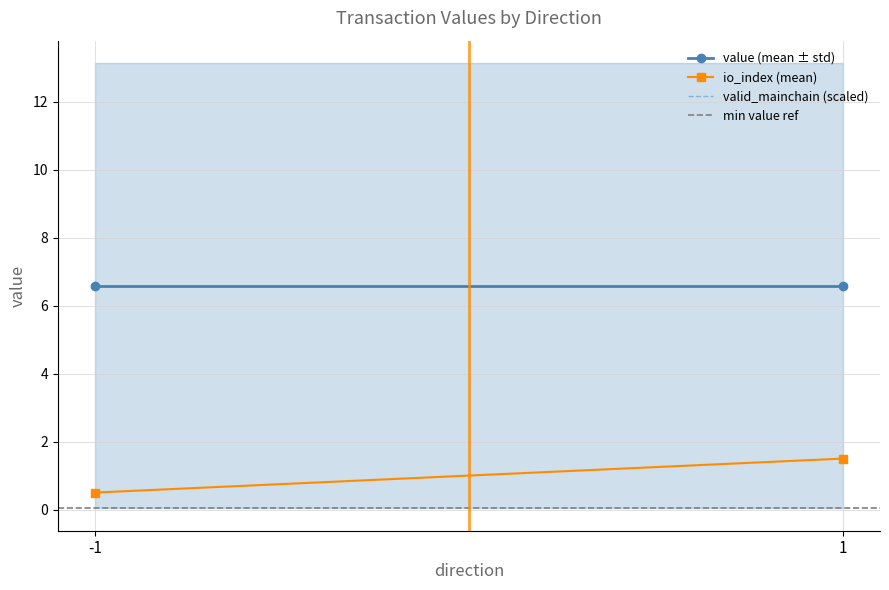

At -1, list the series in order from largest to smallest.

value (mean ± std), valid_mainchain (scaled), io_index (mean), min value ref